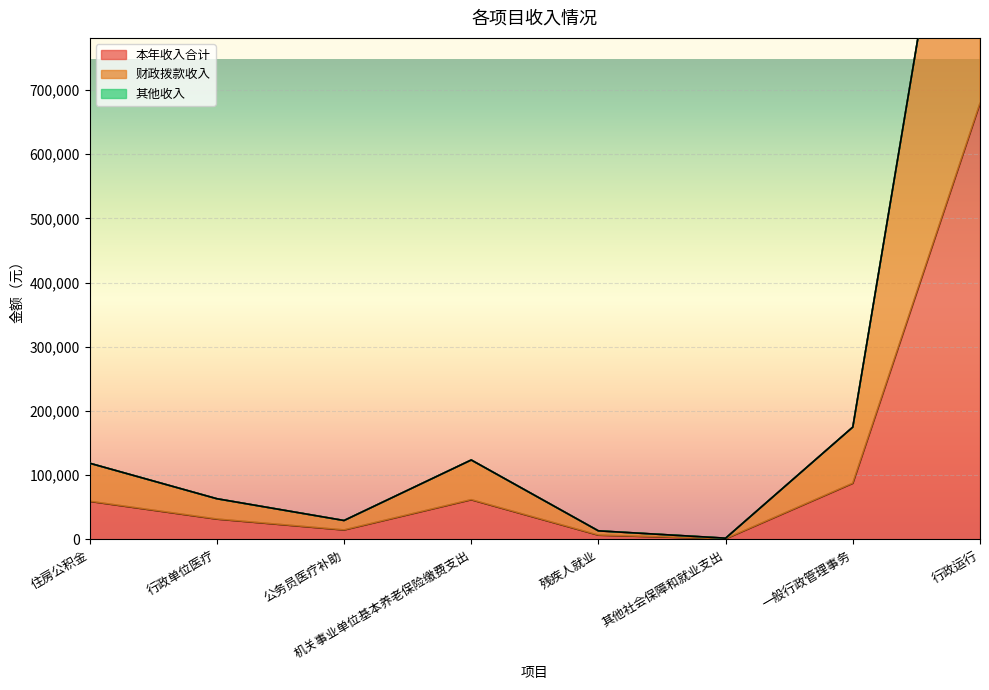

Which series has the largest total across all categories?

财政拨款收入